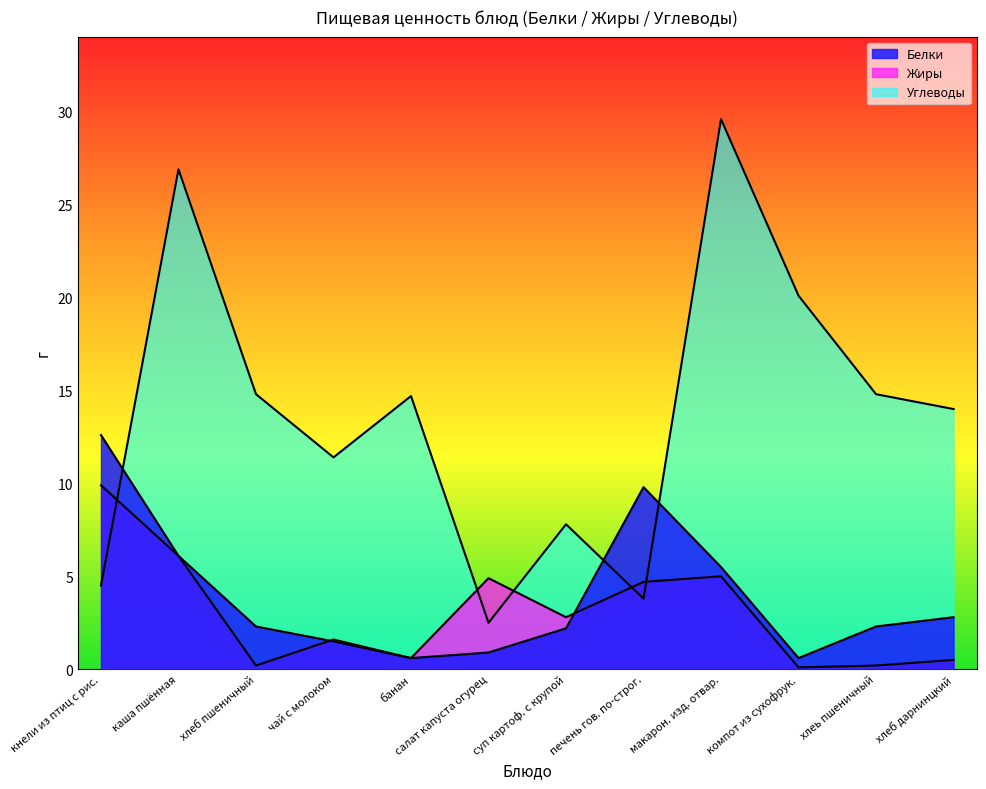

Where does the Углеводы series first go above 14?

каша пшённая